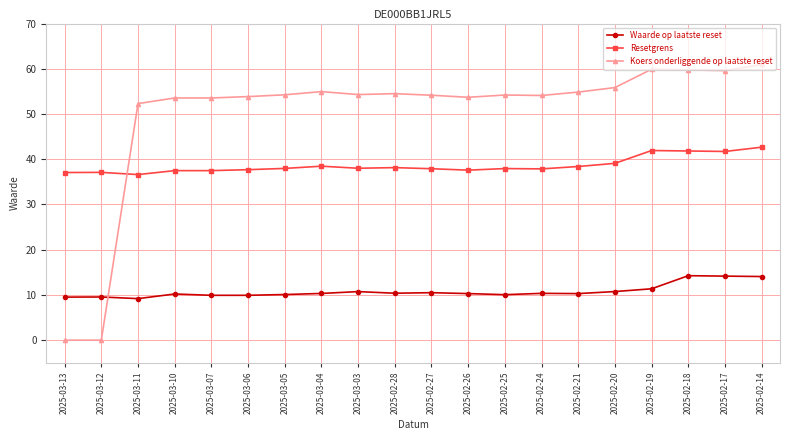

What is the approximate value of Resetgrens at 2025-03-07?

37.5